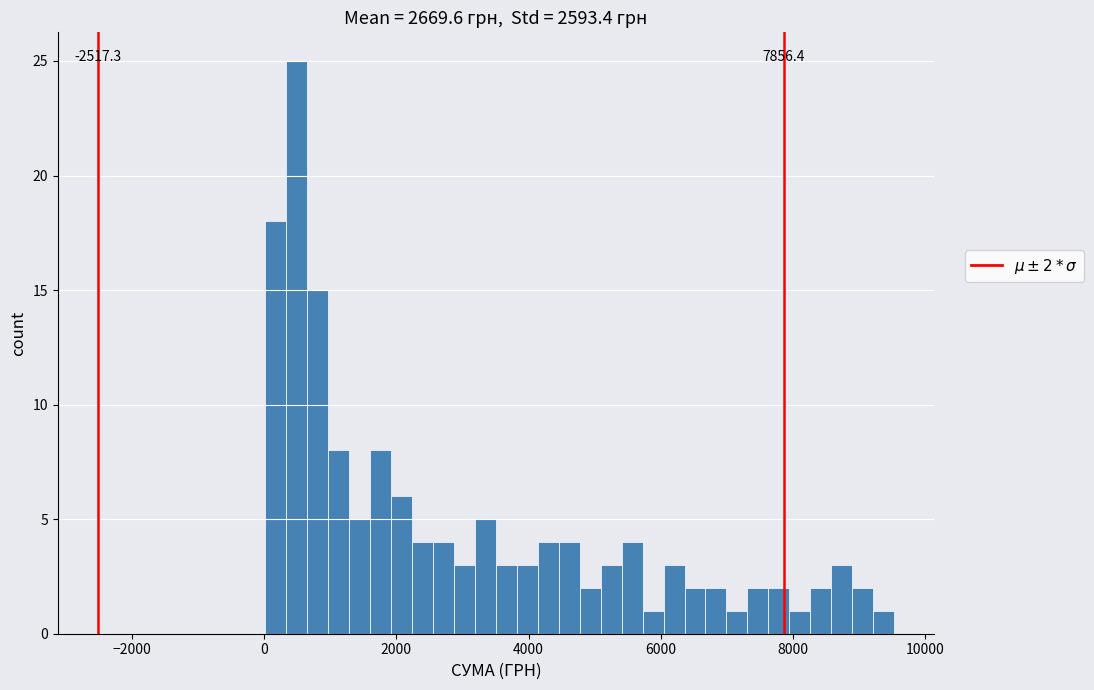

Read against the x-axis, roughly where is the centre of the tallest bar?

400